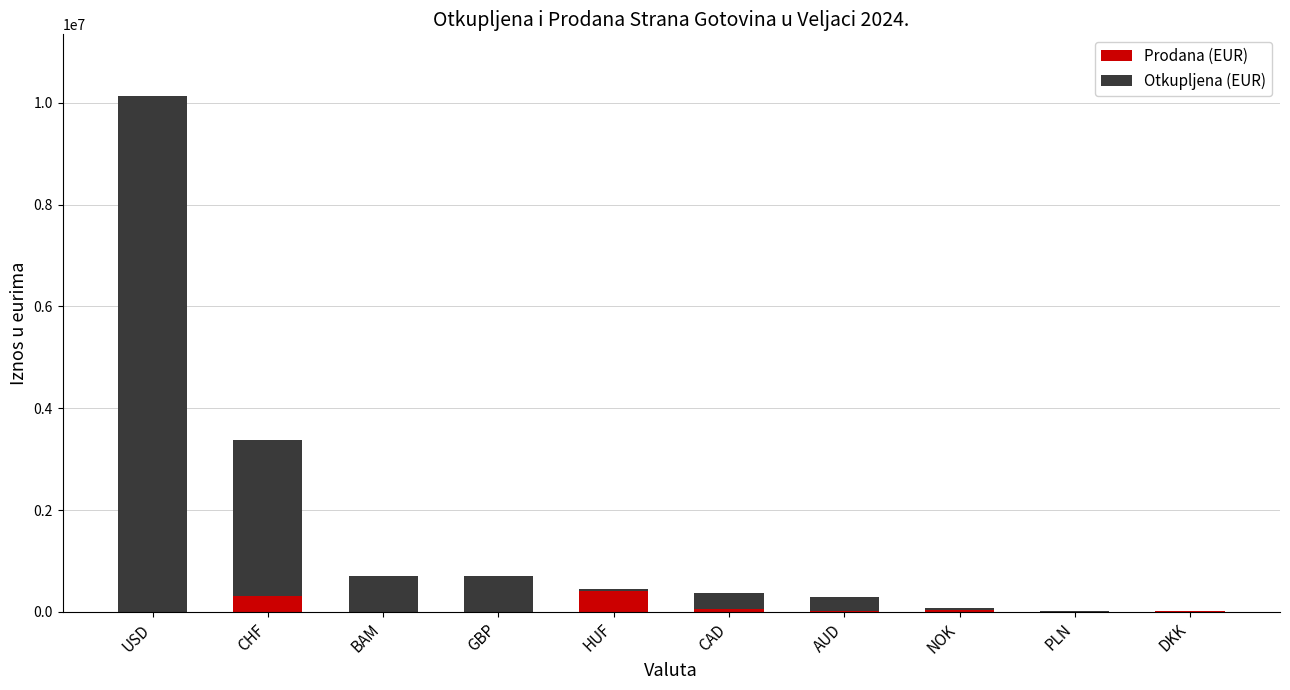

At which category is the sum across all series the highest?

USD